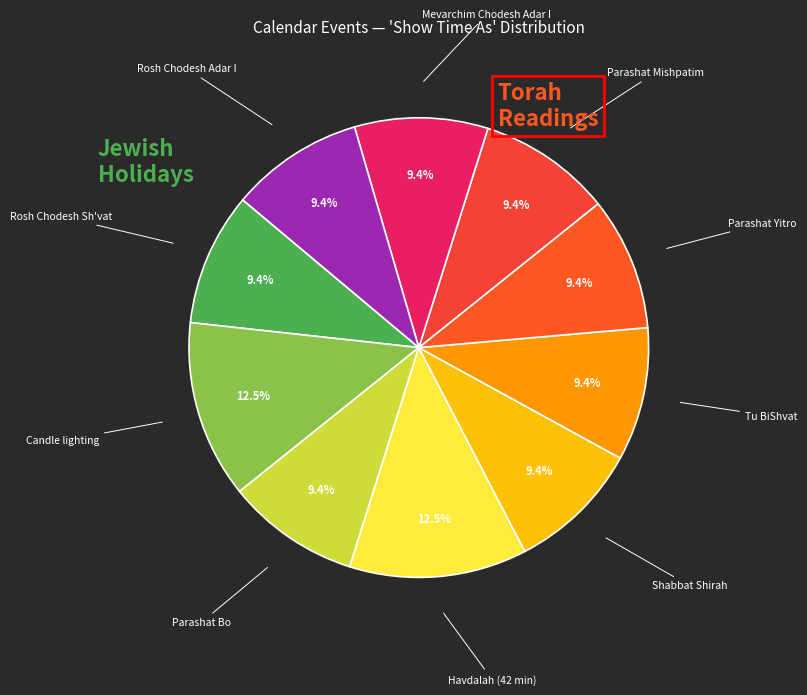

How many segments does this pie chart have?

10